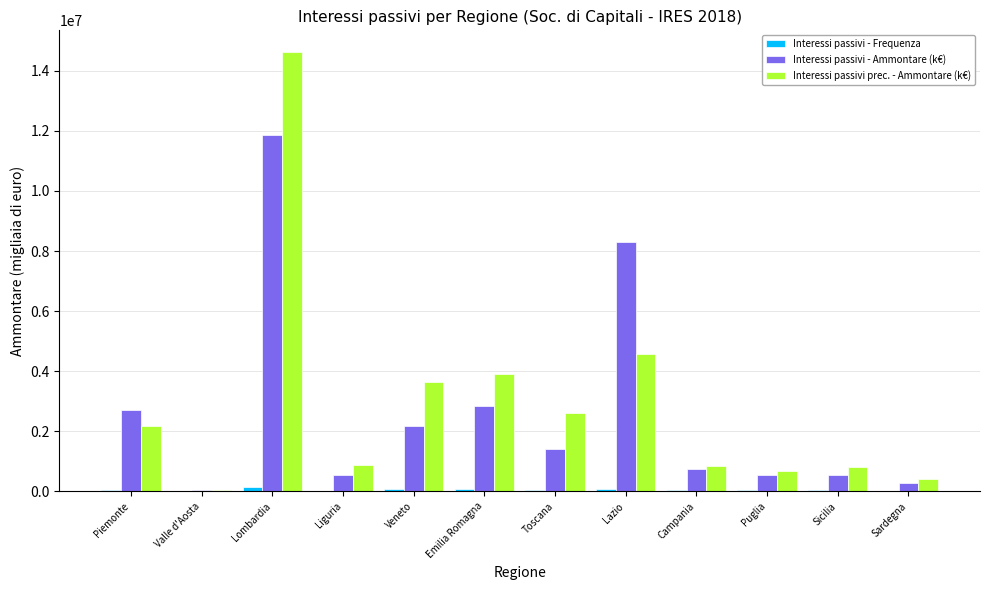

Which series changed the most between Veneto and Campania?

Interessi passivi prec. - Ammontare (k€)